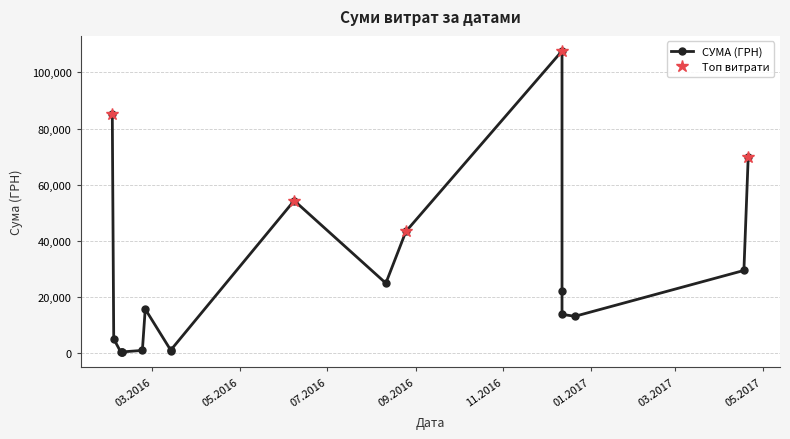

Does the chart display data point markers on the line(s)?

Yes